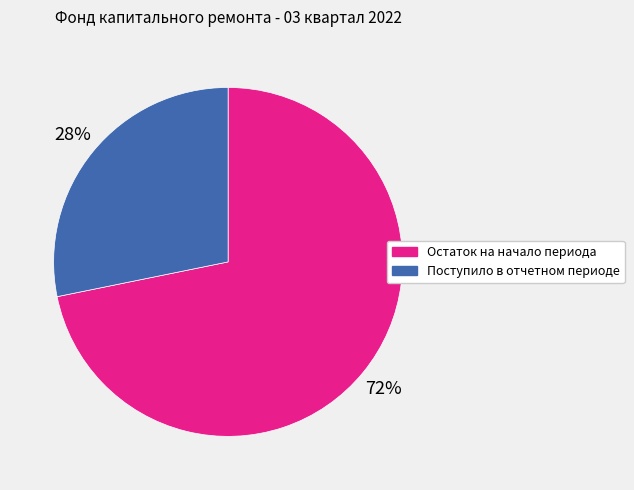

Rank the categories by value from highest to lowest.

Остаток на начало периода, Поступило в отчетном периоде